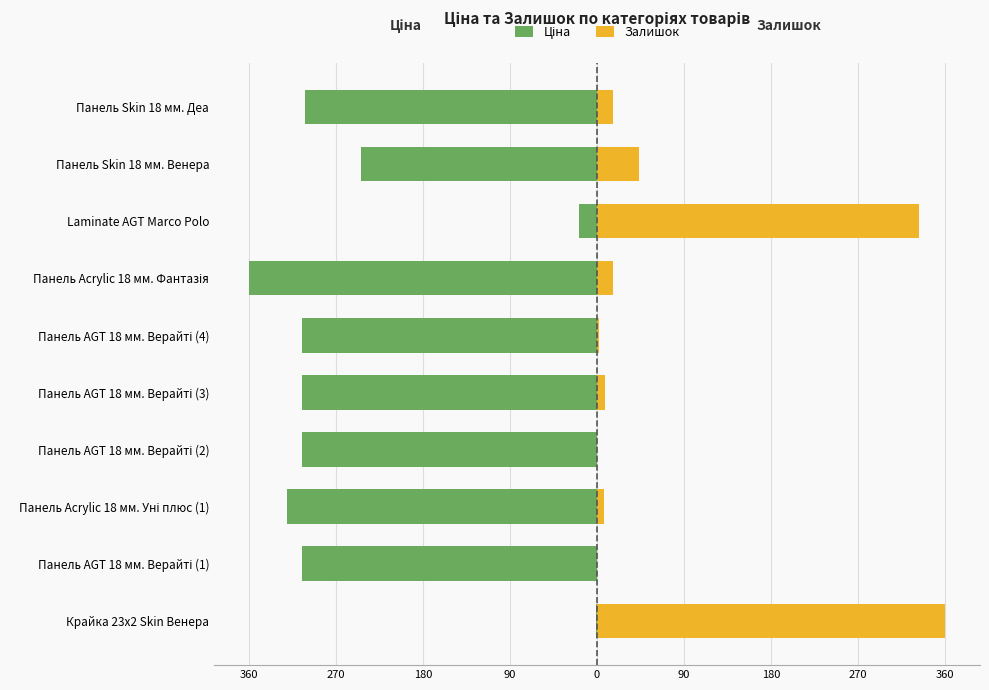

What is the total value across all series at Панель AGT 18 мм. Верайті (2)?

-305.0